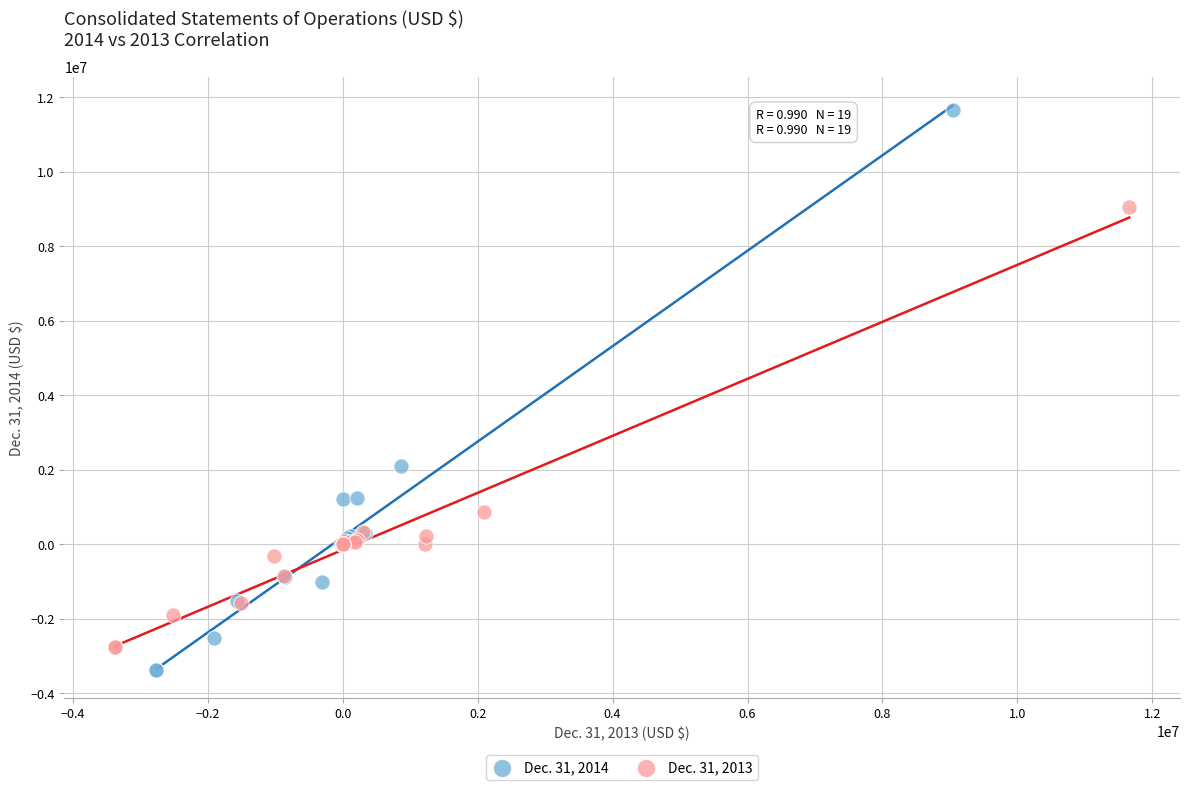

Which series has the largest Y range (max minus min)?

Dec. 31, 2014